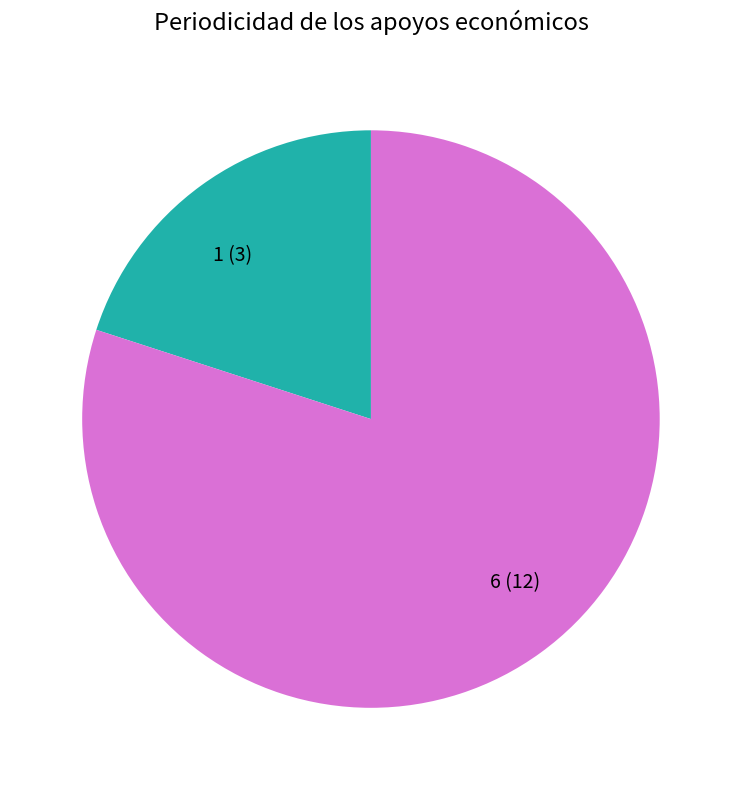

Which has a higher value, 1 or 6?

6